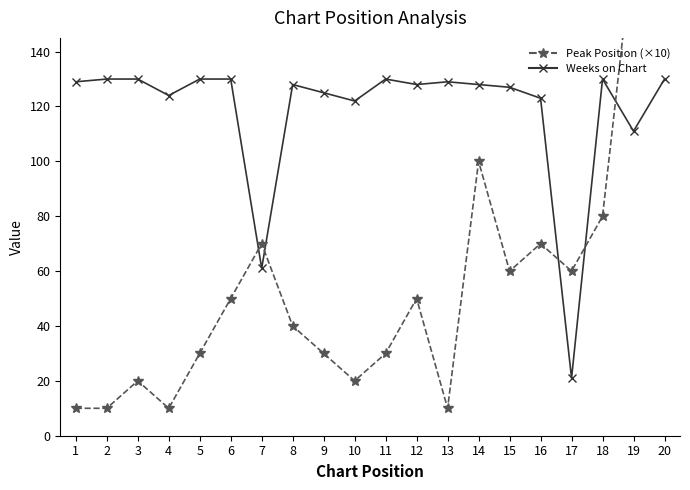

How many lines are shown in the chart?

2